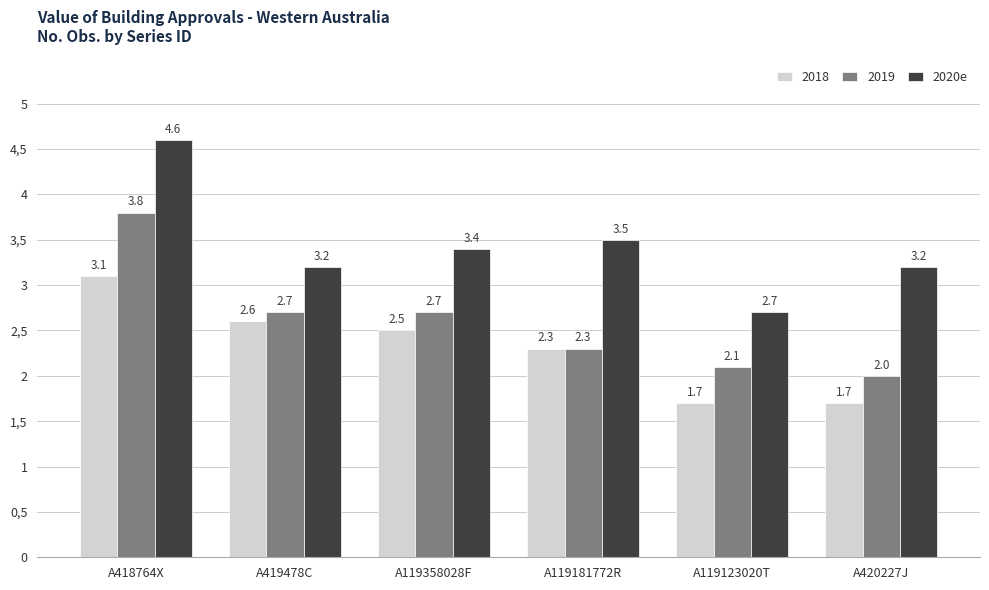

Which category has the lowest value across all series?

A119123020T